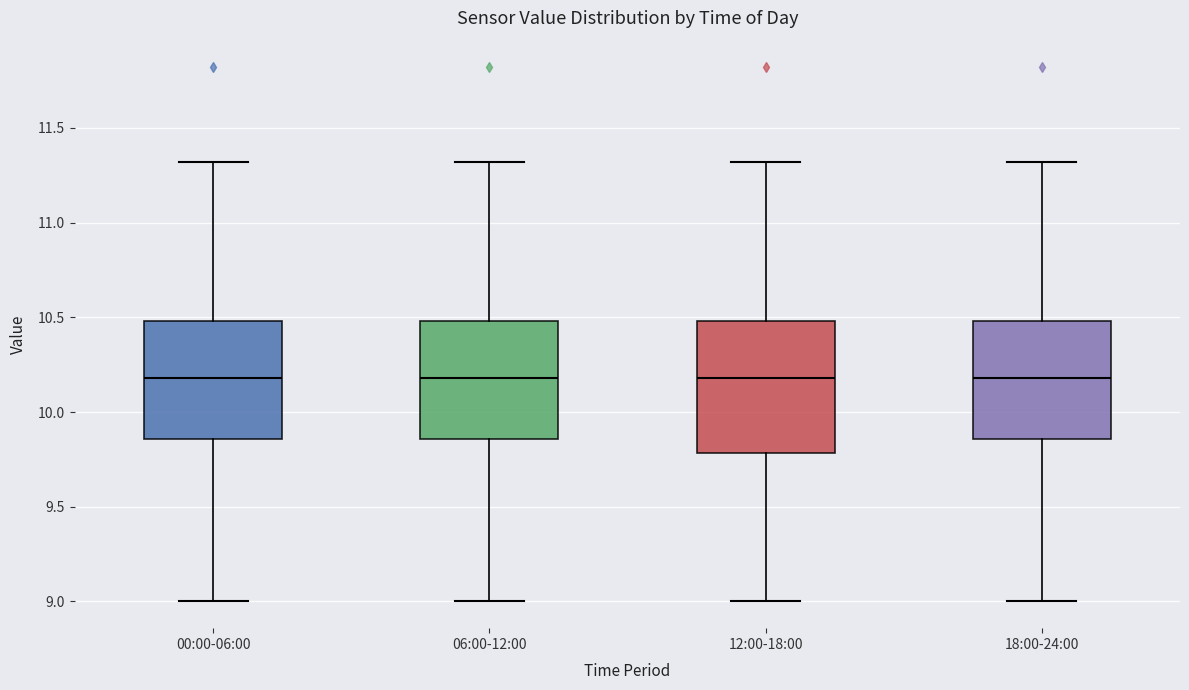

Reading left to right, transcribe this box plot: for each box, give where its median line is, the range the box spans, and where its two whiskers end, as read against the y-axis. The values are not printed on the chart, so give them approximately, as read against the axis.

00:00-06:00: median 10.20, box 9.85 to 10.50, whiskers 9.00 to 11.30
06:00-12:00: median 10.20, box 9.85 to 10.50, whiskers 9.00 to 11.30
12:00-18:00: median 10.20, box 9.80 to 10.50, whiskers 9.00 to 11.30
18:00-24:00: median 10.20, box 9.85 to 10.50, whiskers 9.00 to 11.30